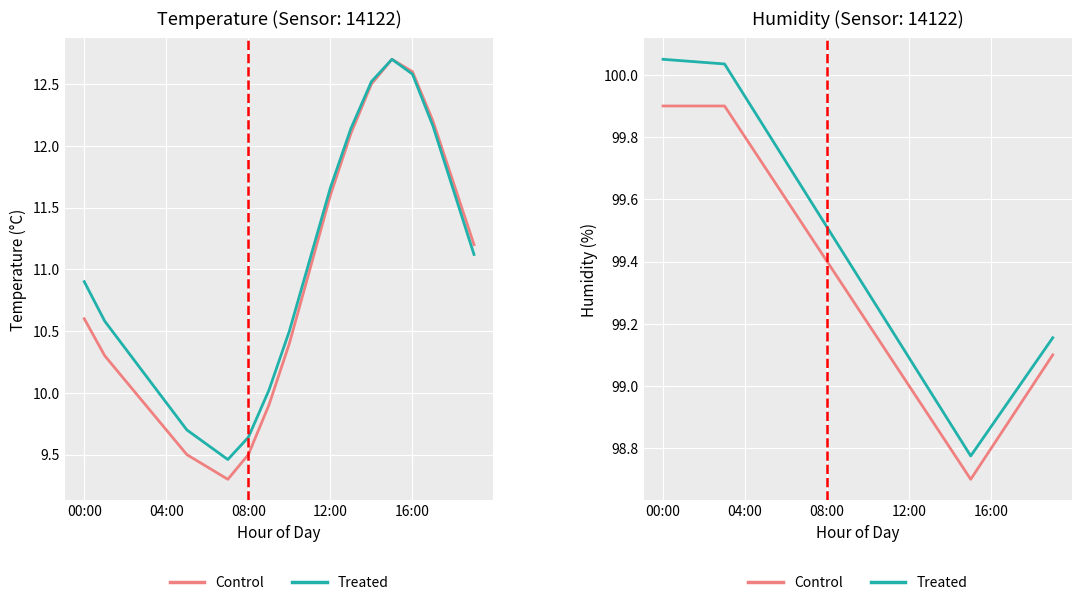

The temperature series shows 10.6 at 00:00. True or false?

True